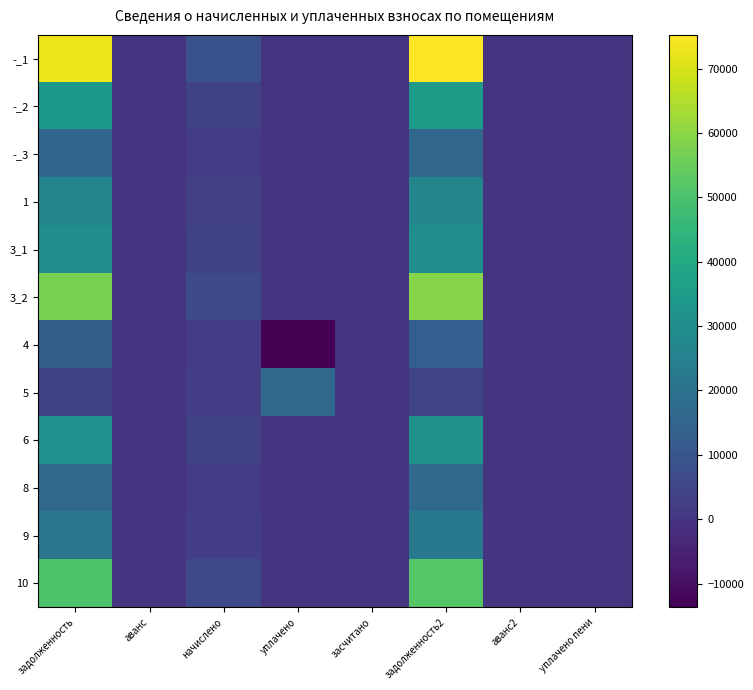

What is the spread (max minus min) of values at задолженность?

69271.4